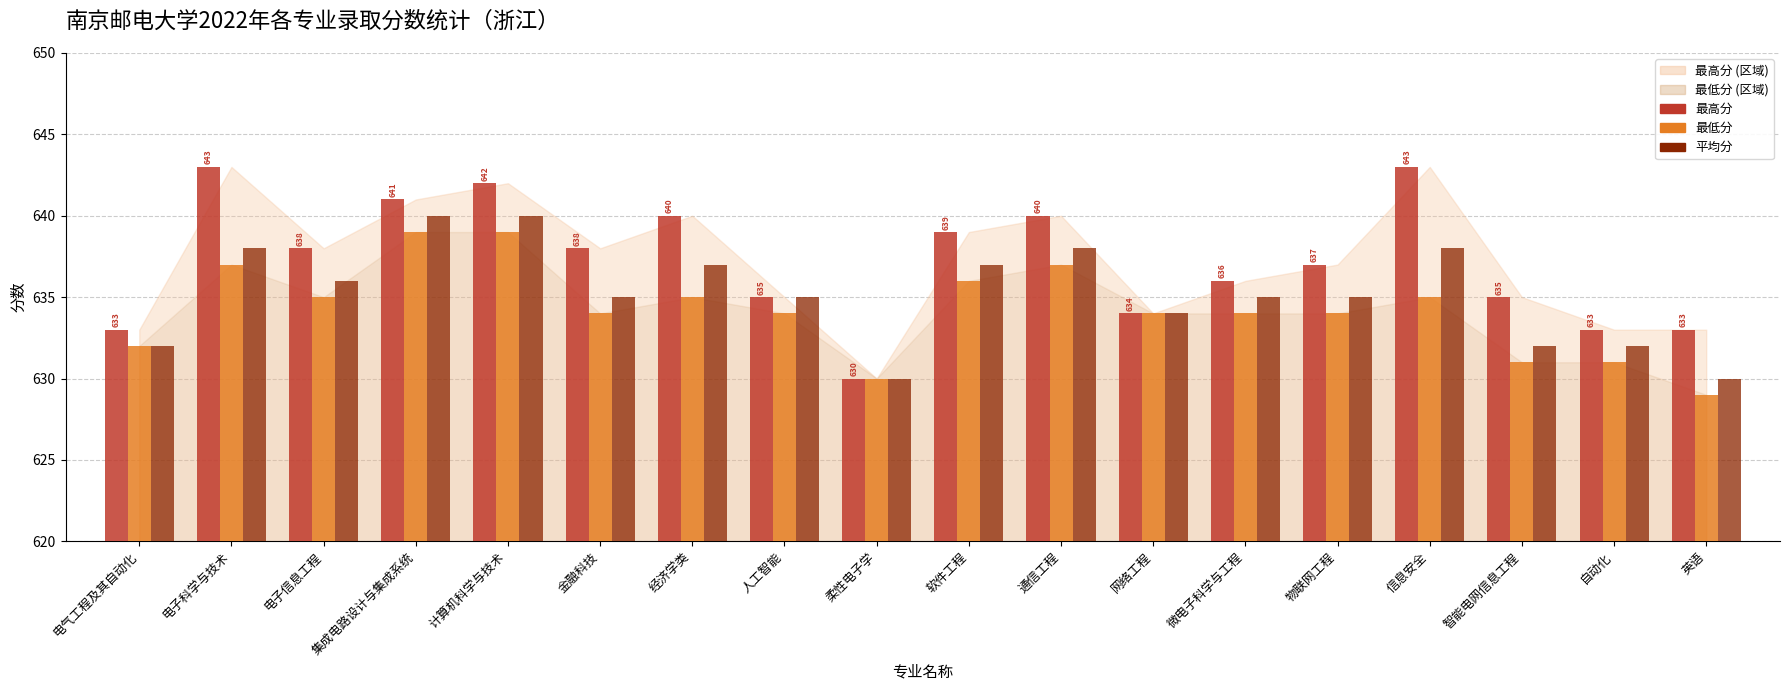

Which series has the largest range (max minus min)?

最高分